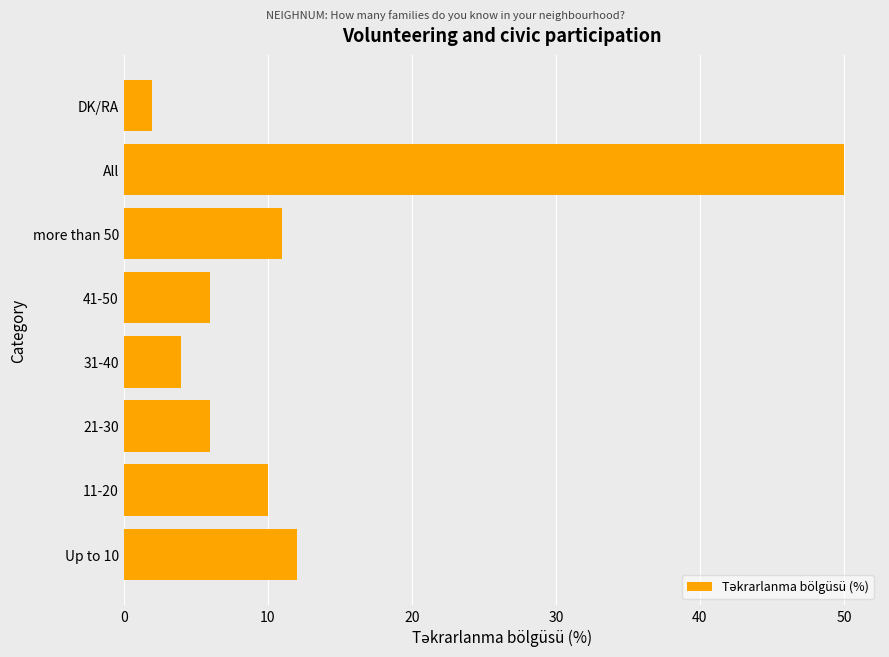

What is the sum of all values?

101